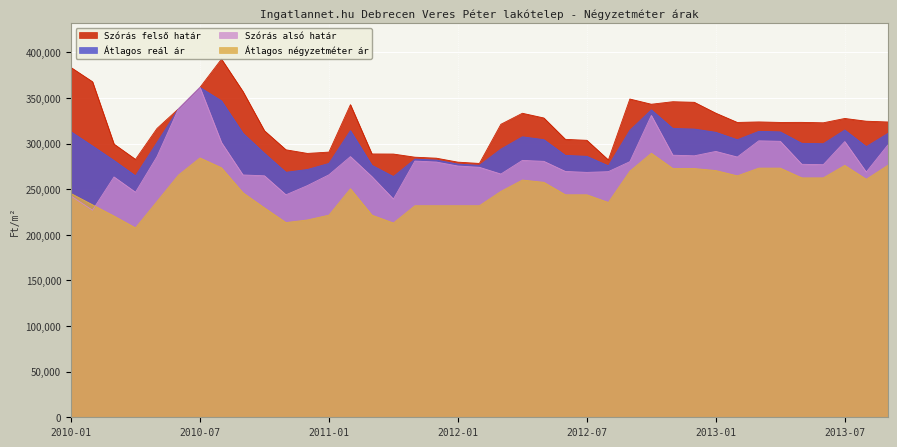

What is the value of the Átlagos reál ár point at the 38th from the left?

296596